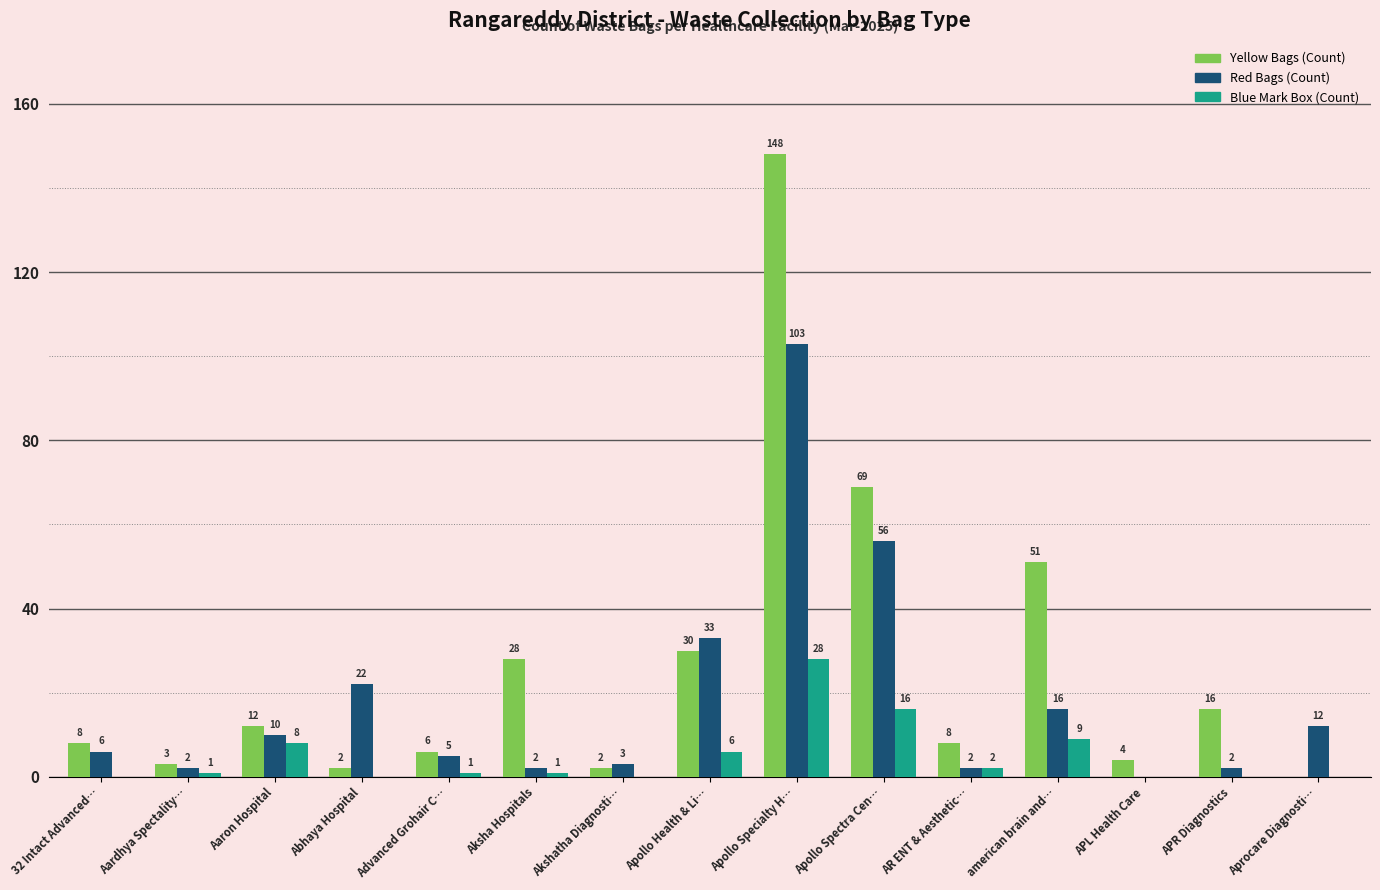

What is the greatest value displayed?

148